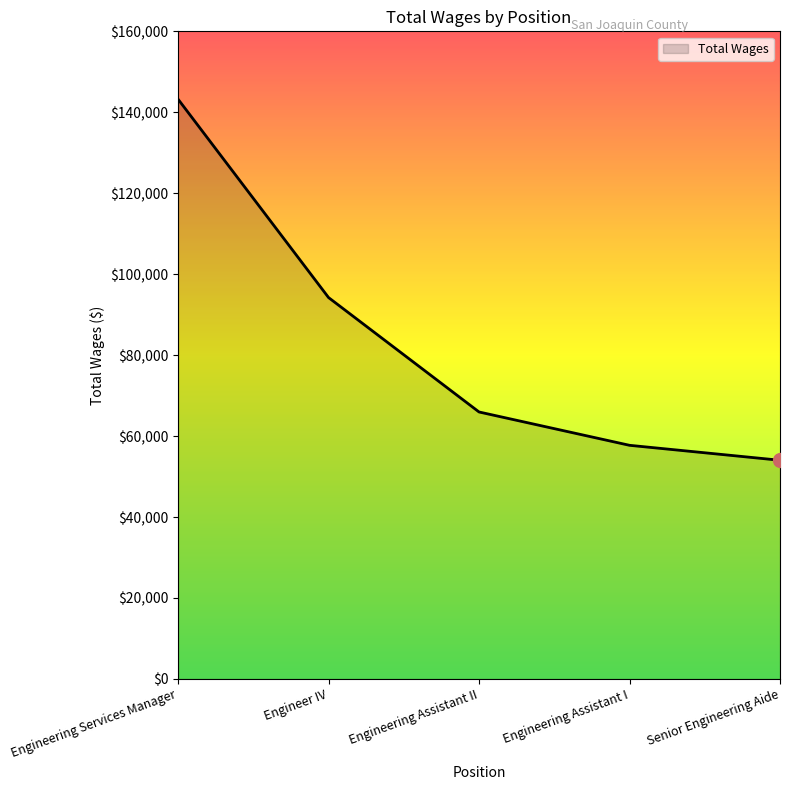

True or false: the data shows 45658 at Engineer IV.

False